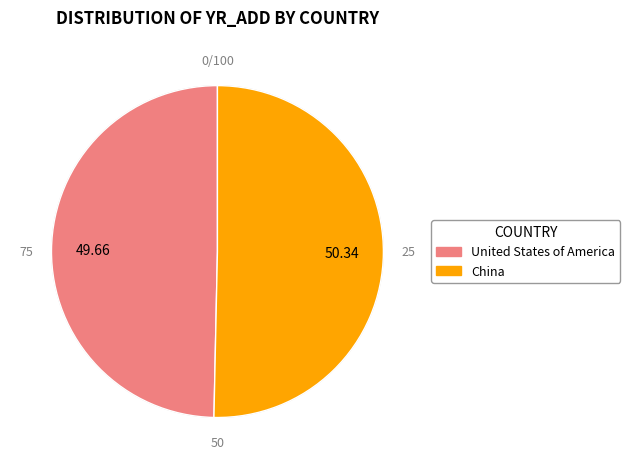

To the nearest percent, what portion does United States of America represent?

50%